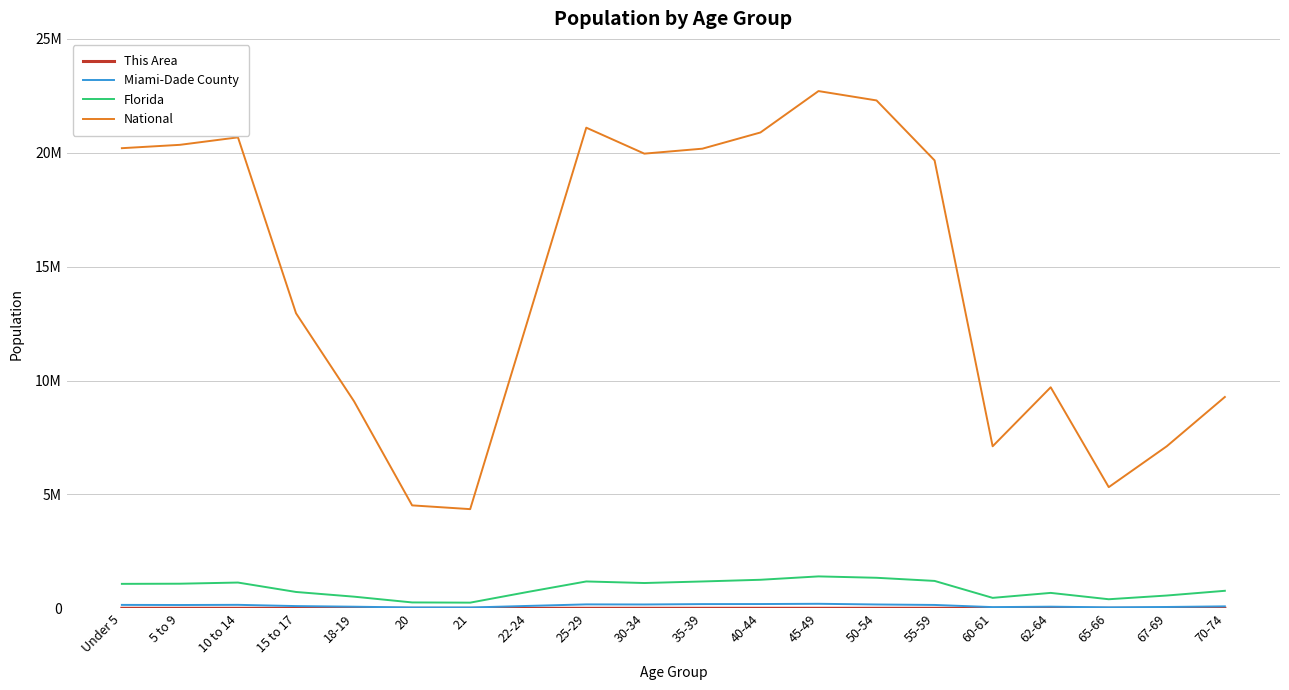

Reading left to right, list all the values displayed in this chart.

This Area: Under 5=244	5 to 9=260	10 to 14=281	15 to 17=180	18-19=159	20=85	21=86	22-24=208	25-29=355	30-34=310	35-39=388	40-44=514	45-49=507	50-54=424	55-59=412	60-61=135	62-64=183	65-66=152	67-69=187	70-74=337
Miami-Dade County: Under 5=149937	5 to 9=145253	10 to 14=152541	15 to 17=97997	18-19=70517	20=36274	21=35323	22-24=105226	25-29=172129	30-34=168338	35-39=184733	40-44=187664	45-49=198253	50-54=168364	55-59=147653	60-61=52352	62-64=71868	65-66=42415	67-69=58565	70-74=85996
Florida: Under 5=1073506	5 to 9=1080255	10 to 14=1130847	15 to 17=717483	18-19=510899	20=258030	21=248602	22-24=722126	25-29=1179227	30-34=1110318	35-39=1178467	40-44=1252787	45-49=1401202	50-54=1340291	55-59=1202418	60-61=458751	62-64=676499	65-66=397917	67-69=561316	70-74=768707
National: Under 5=20201362	5 to 9=20348657	10 to 14=20677194	15 to 17=12954254	18-19=9086089	20=4519129	21=4354294	22-24=12712576	25-29=21101849	30-34=19962099	35-39=20179642	40-44=20890964	45-49=22708591	50-54=22298125	55-59=19664805	60-61=7113727	62-64=9704197	65-66=5319902	67-69=7115361	70-74=9278166